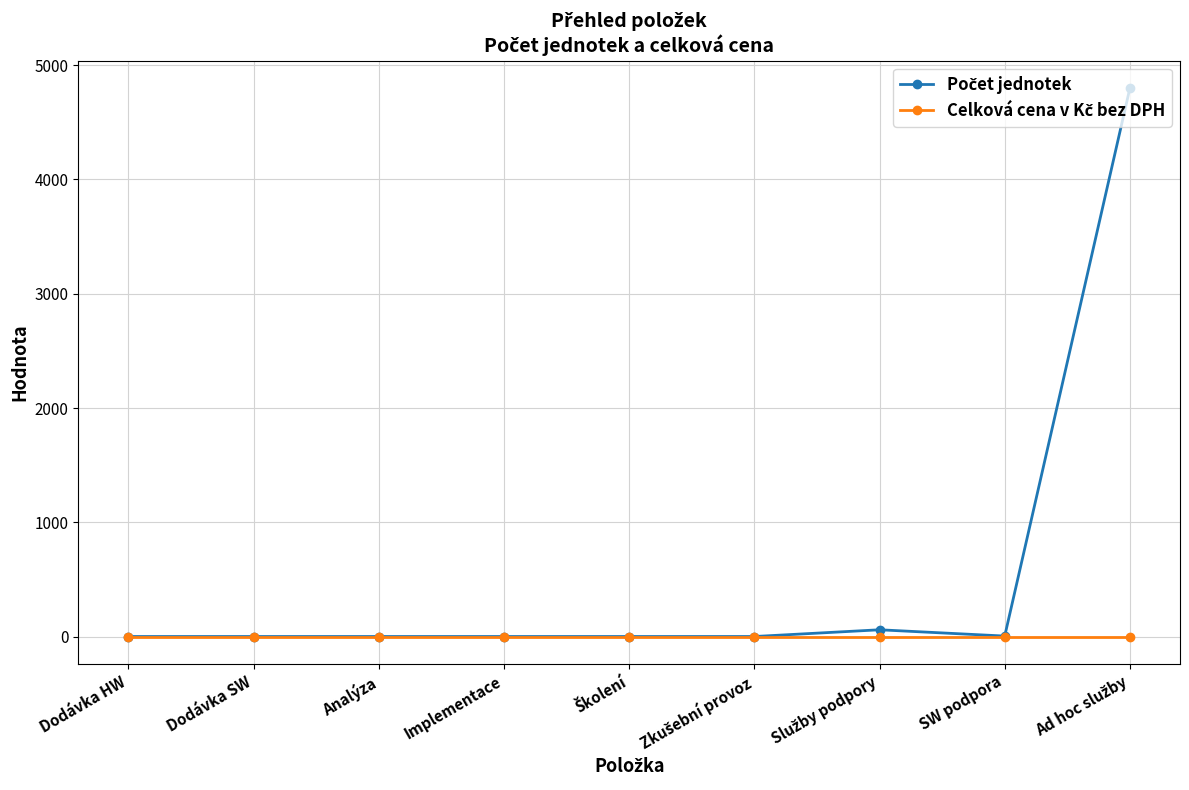

What is the label of the 8th point from the left?

SW podpora